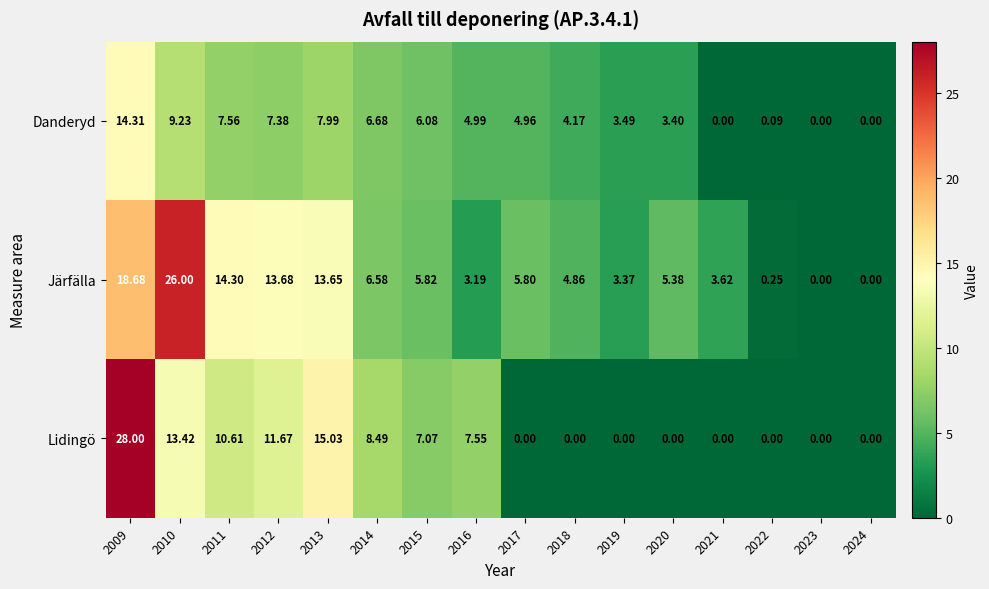

Which series changed the most between 2017 and 2020?

Danderyd